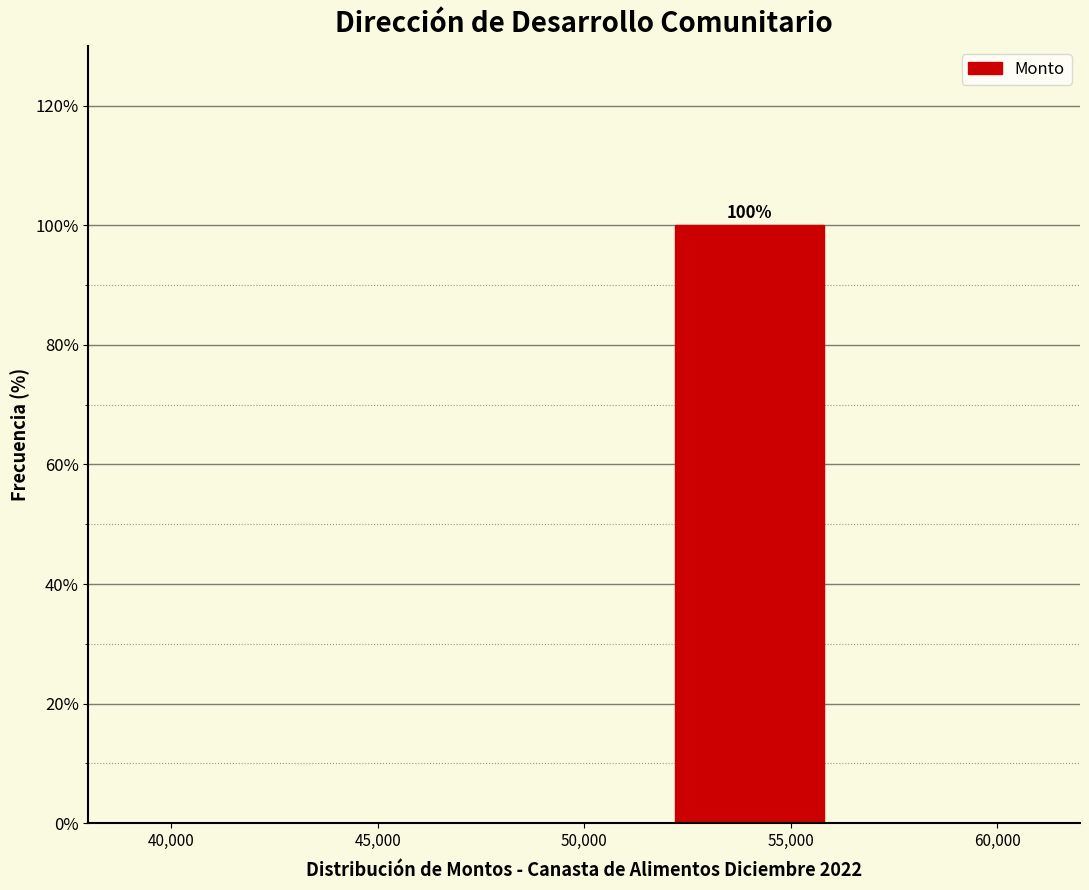

Over which range of the x-axis is the bar tallest?

52000 to 56000